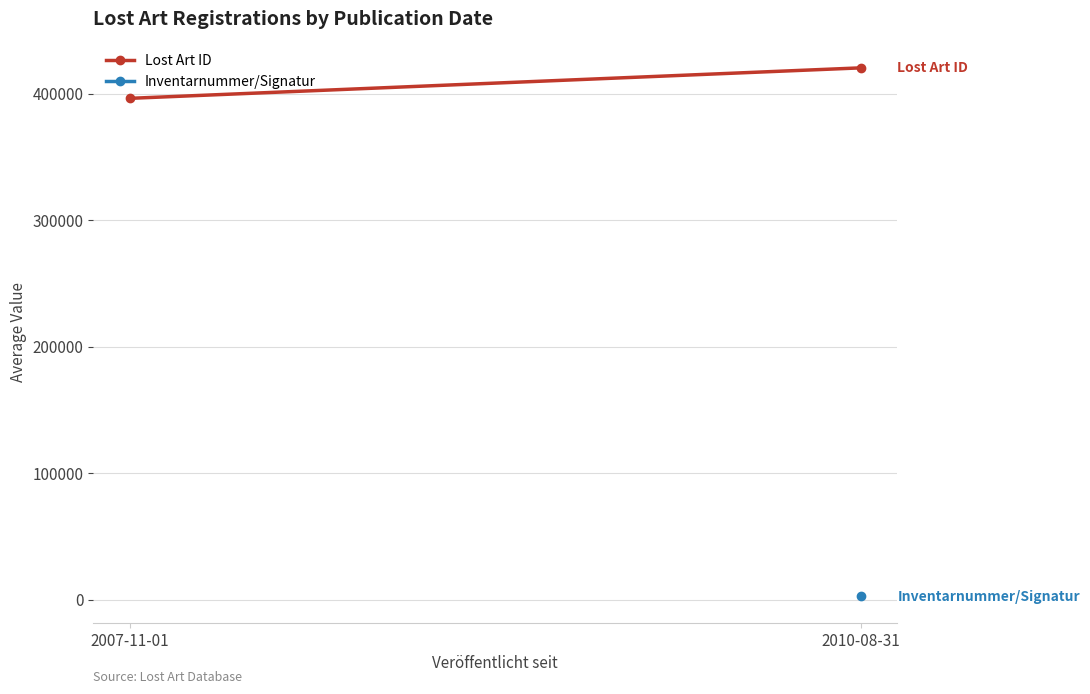

What is the ratio of the value at 2010-08-31 to the value at 2007-11-01?

1.1